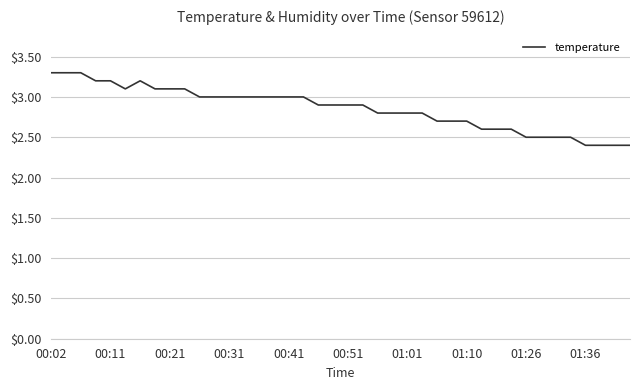

What is the difference between the maximum and minimum values?

0.9